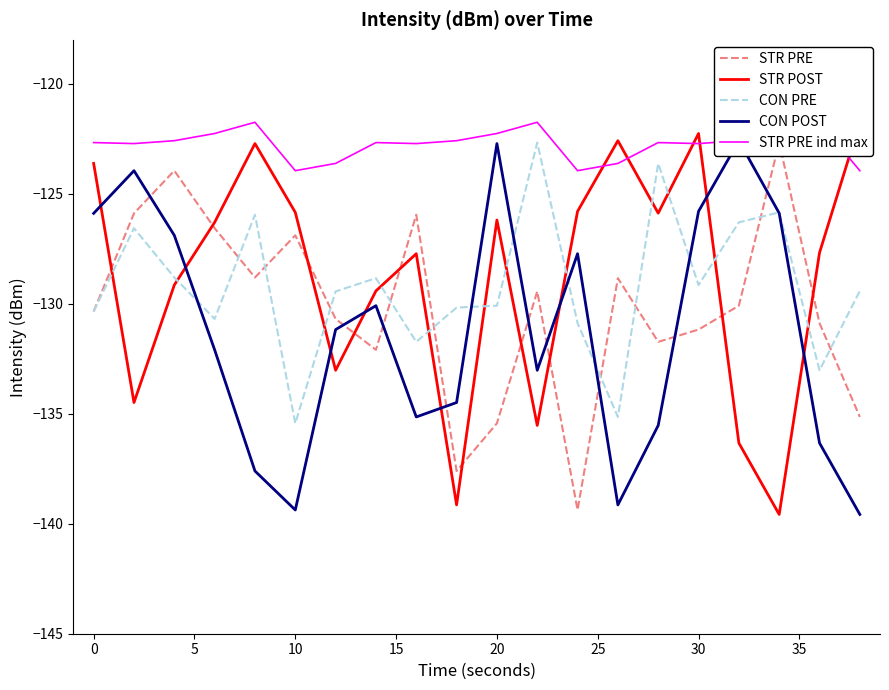

Count the number of data series in this chart.

5